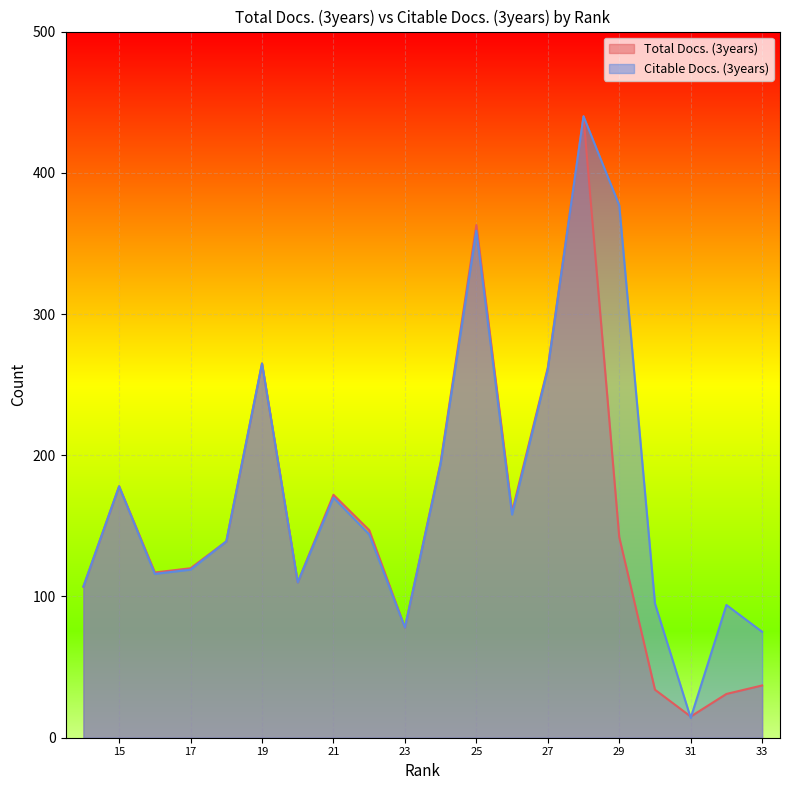

What is the sum of all Citable Docs. (3years) values?

3493